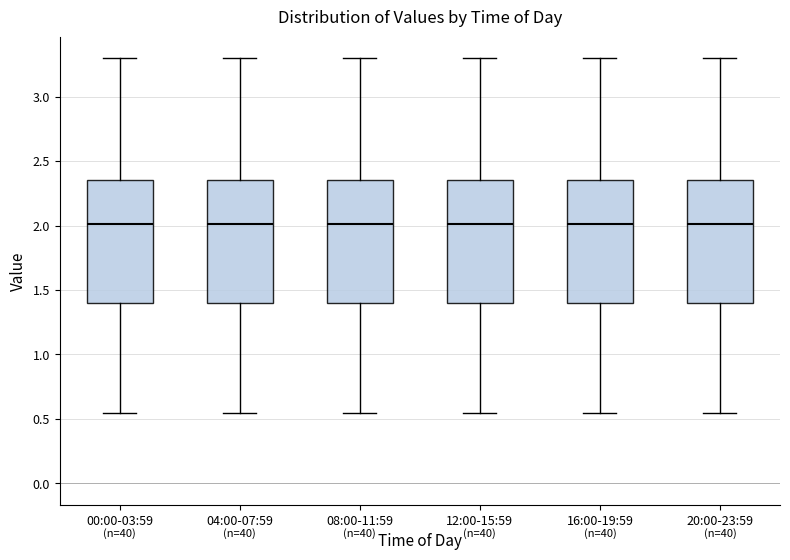

Reading left to right, read every box against the y-axis: the position of its median line, the range the box covers, and the ends of its whiskers. The values are not printed on the chart, so give them approximately, as read against the axis.

00:00-03:59: median 2.00, box 1.40 to 2.35, whiskers 0.55 to 3.30
04:00-07:59: median 2.00, box 1.40 to 2.35, whiskers 0.55 to 3.30
08:00-11:59: median 2.00, box 1.40 to 2.35, whiskers 0.55 to 3.30
12:00-15:59: median 2.00, box 1.40 to 2.35, whiskers 0.55 to 3.30
16:00-19:59: median 2.00, box 1.40 to 2.35, whiskers 0.55 to 3.30
20:00-23:59: median 2.00, box 1.40 to 2.35, whiskers 0.55 to 3.30